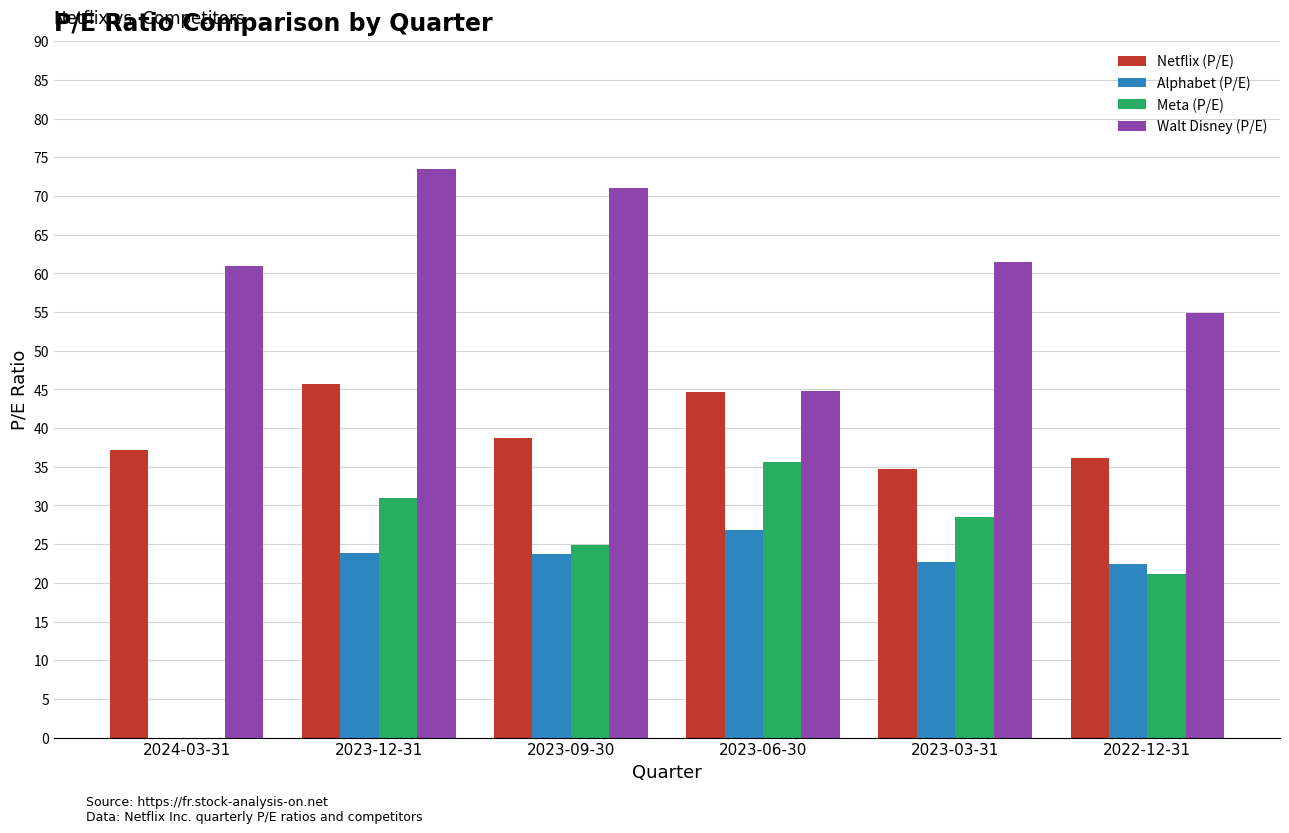

What is the sum of the Meta (P/E) values at 2023-03-31 and 2023-12-31?

59.5